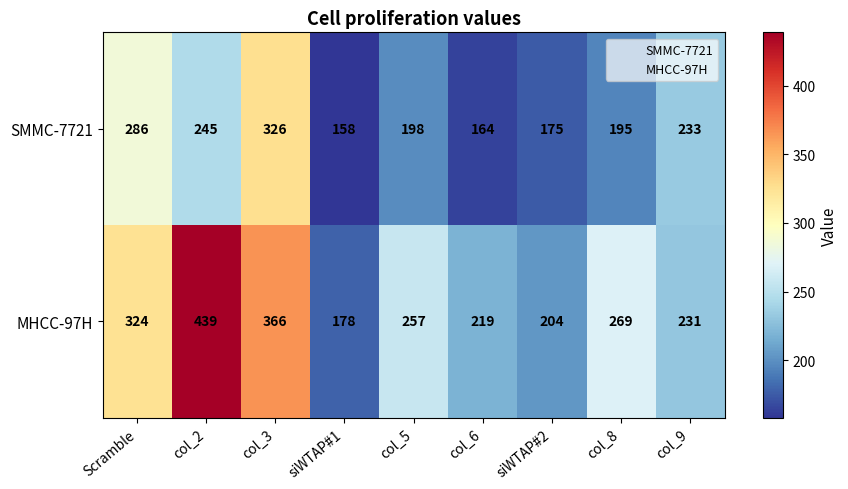

What is the sum of all MHCC-97H values?

2487